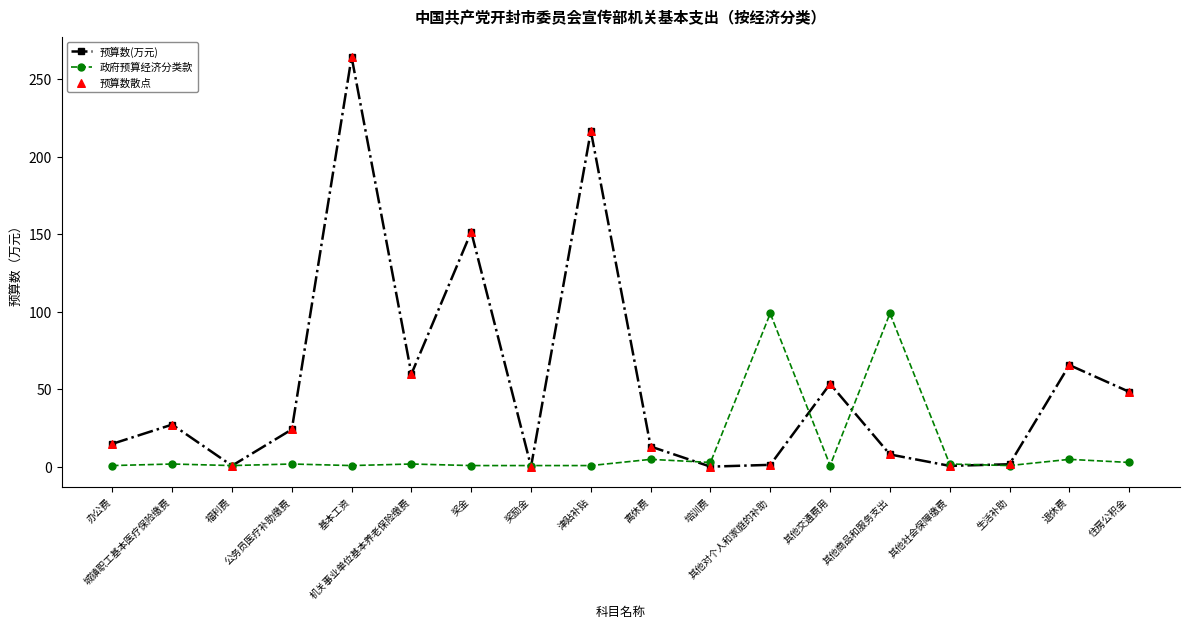

Rank the series by their maximum value, from highest to lowest.

预算数(万元), 政府预算经济分类款